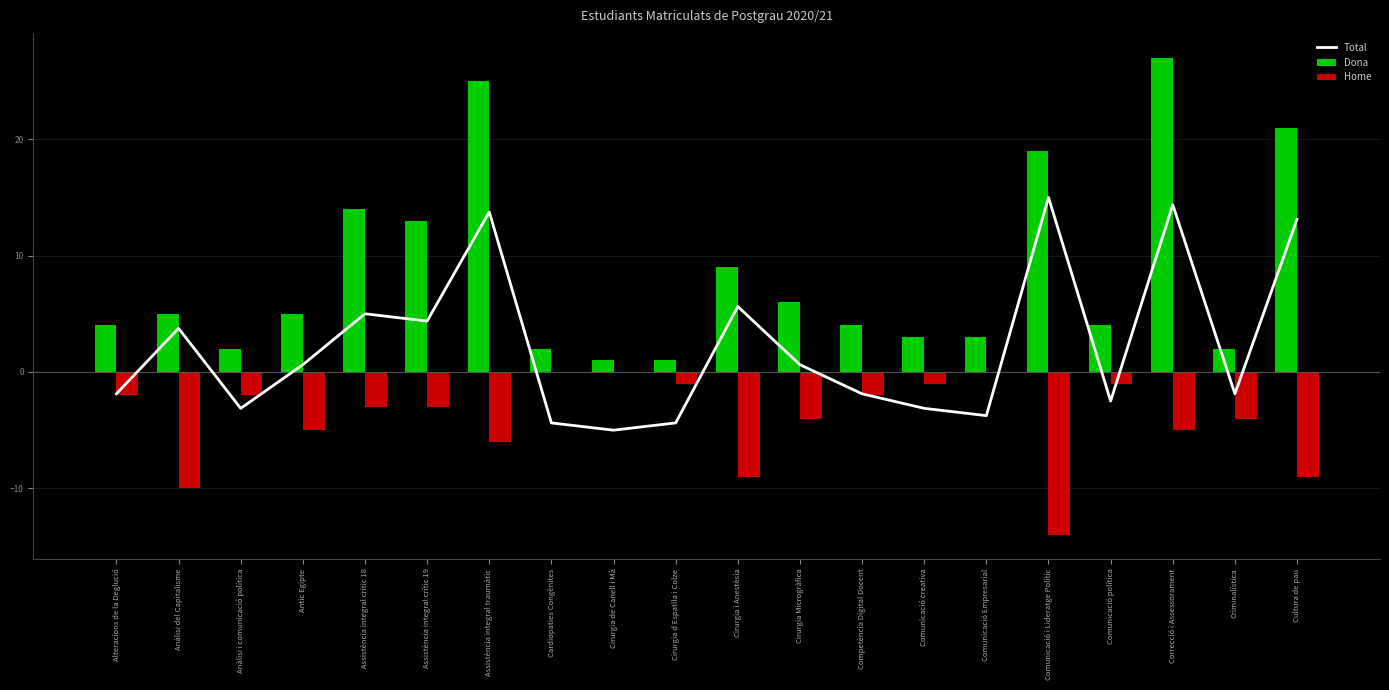

What is the sum of all Home values?

-81